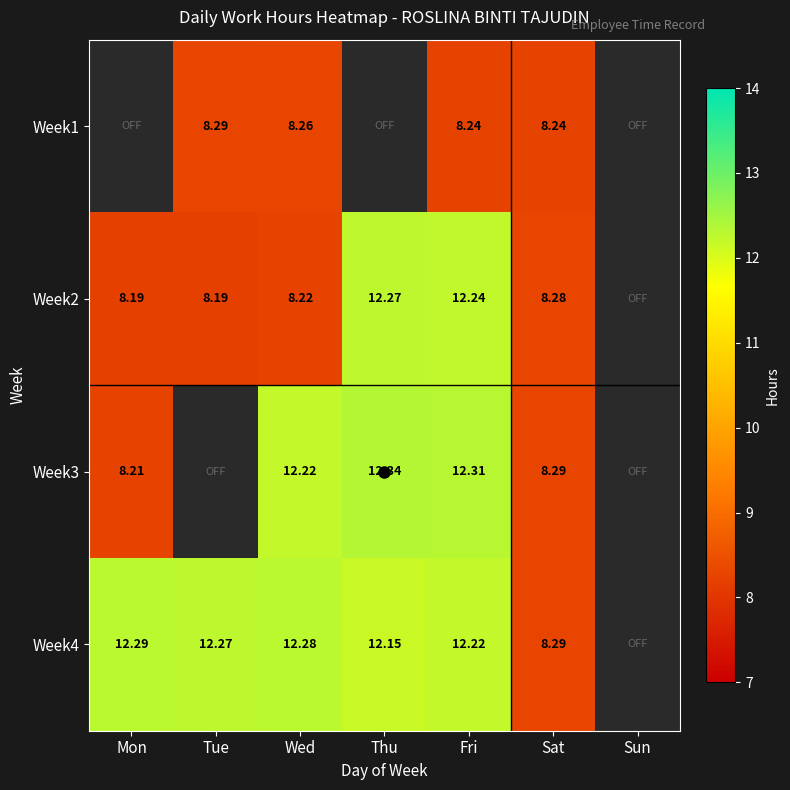

What is the total value across all series at Sat?

33.1